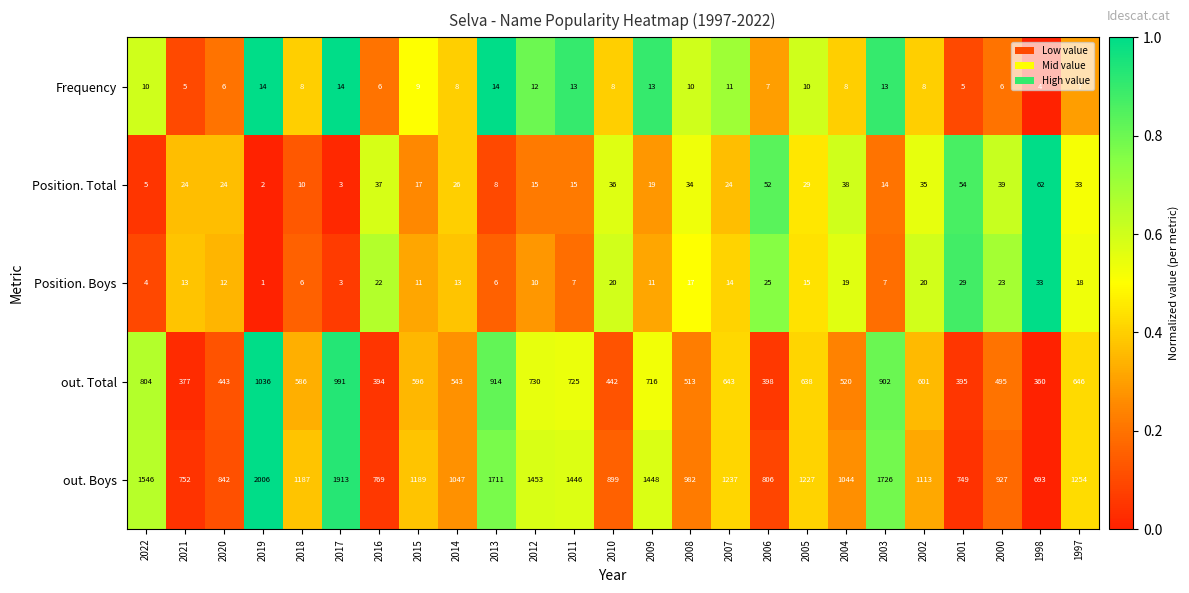

Rank the series by their maximum value, from highest to lowest.

out. Boys, out. Total, Position. Total, Position. Boys, Frequency